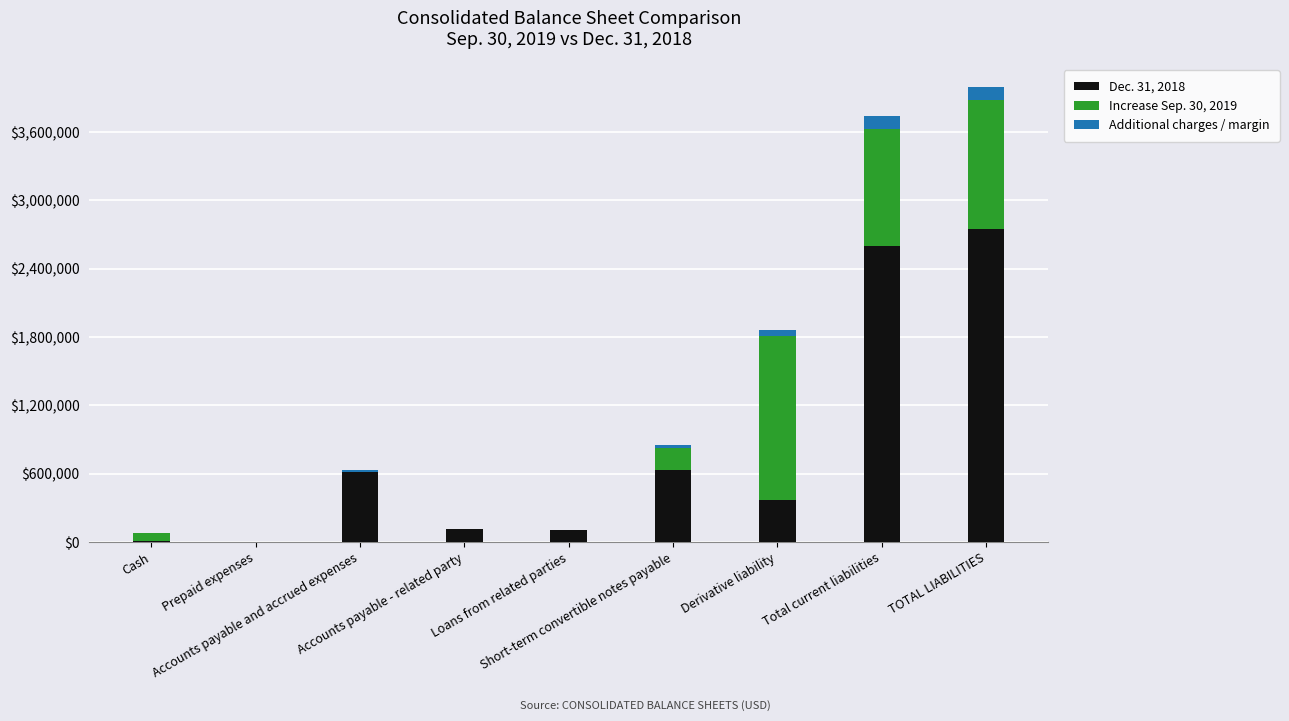

How many series are shown in this chart?

3